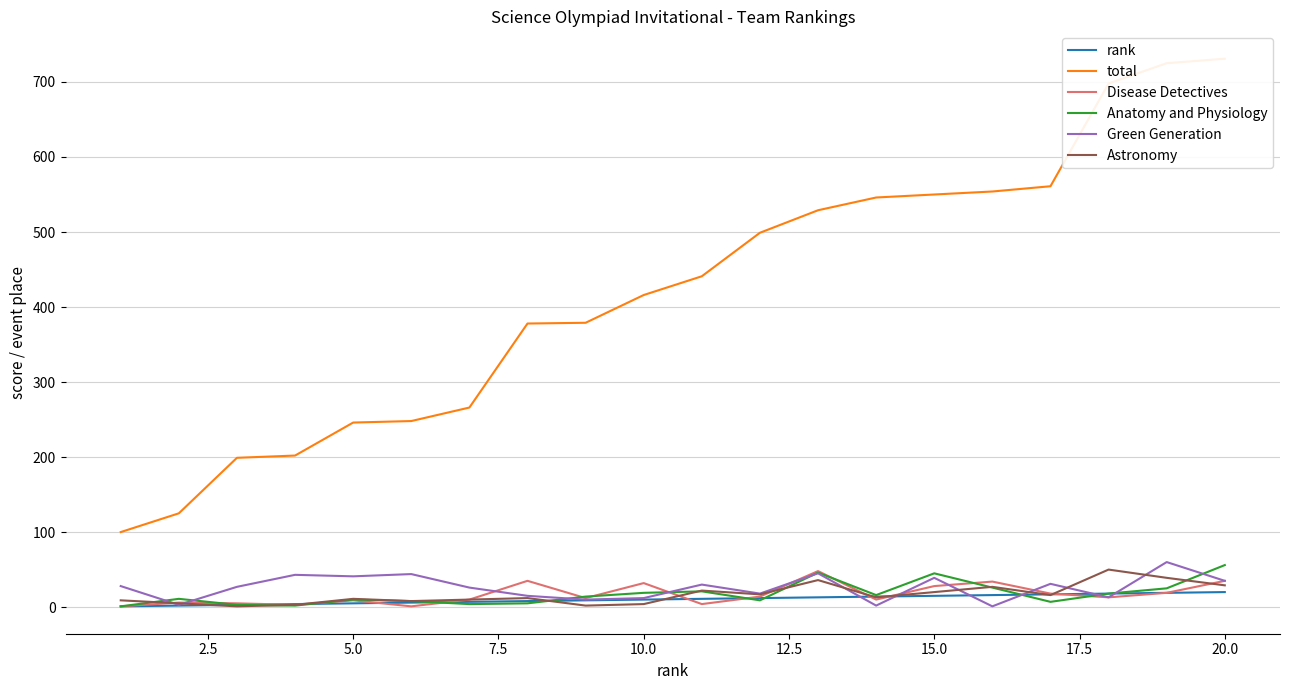

How many distinct data groups are displayed?

6